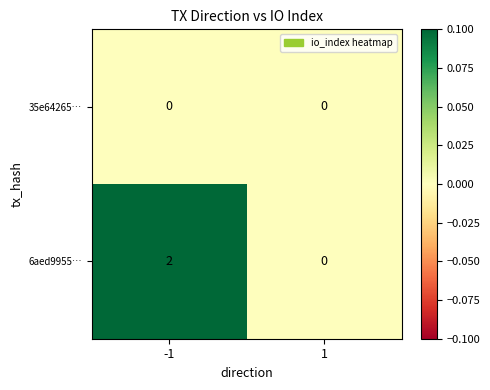

What is the maximum value shown in the chart?

2